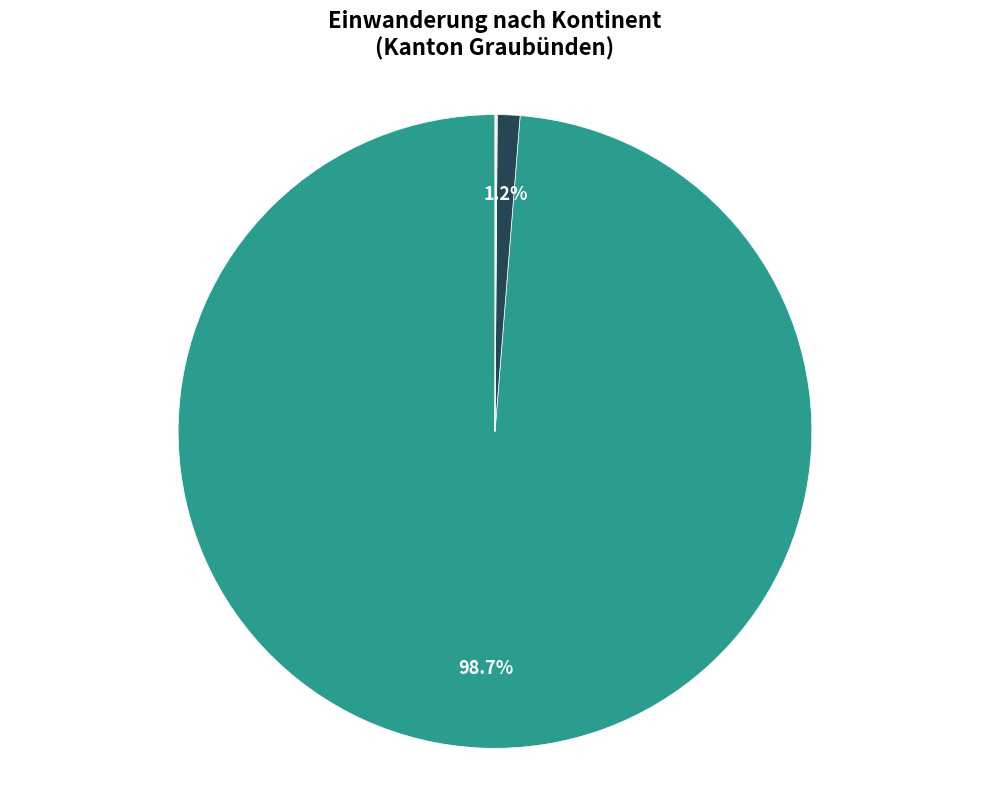

Does Europa represent more than half of the total?

Yes